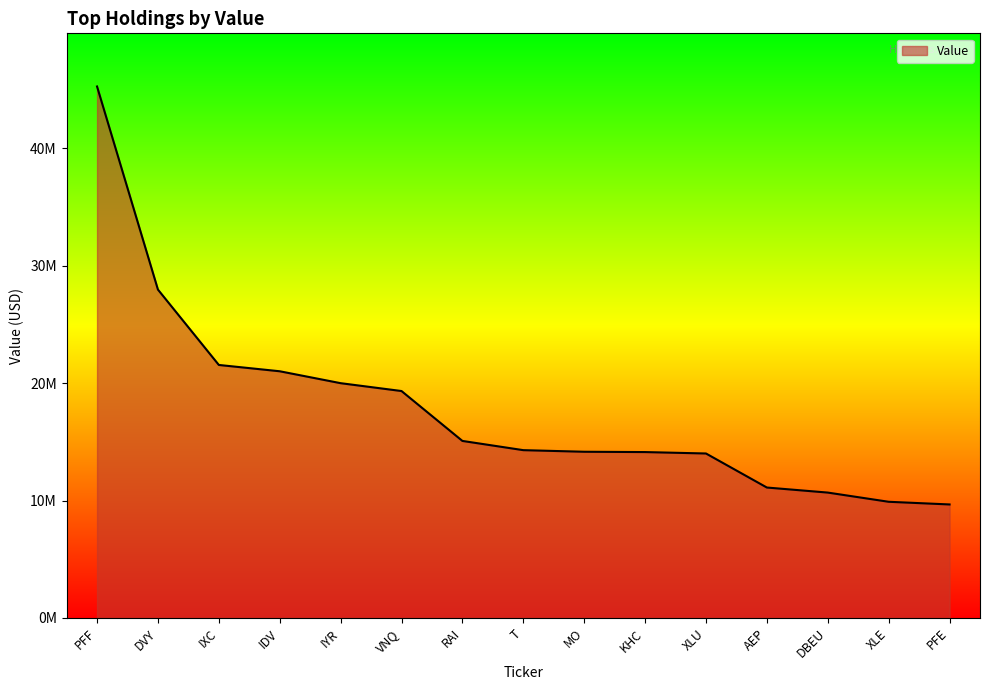

Does the chart have visible grid lines?

No